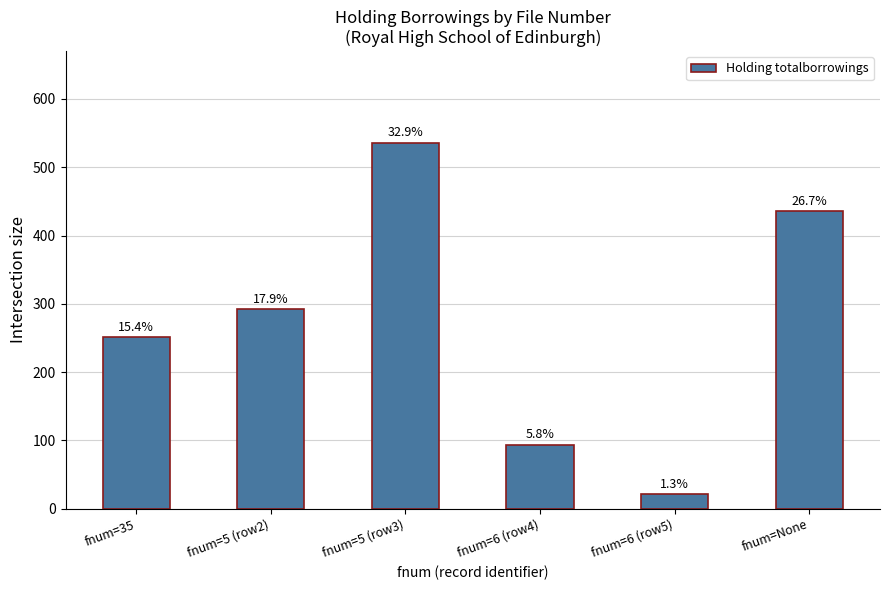

At which category does the chart reach its minimum across all series?

fnum=6 (row5)